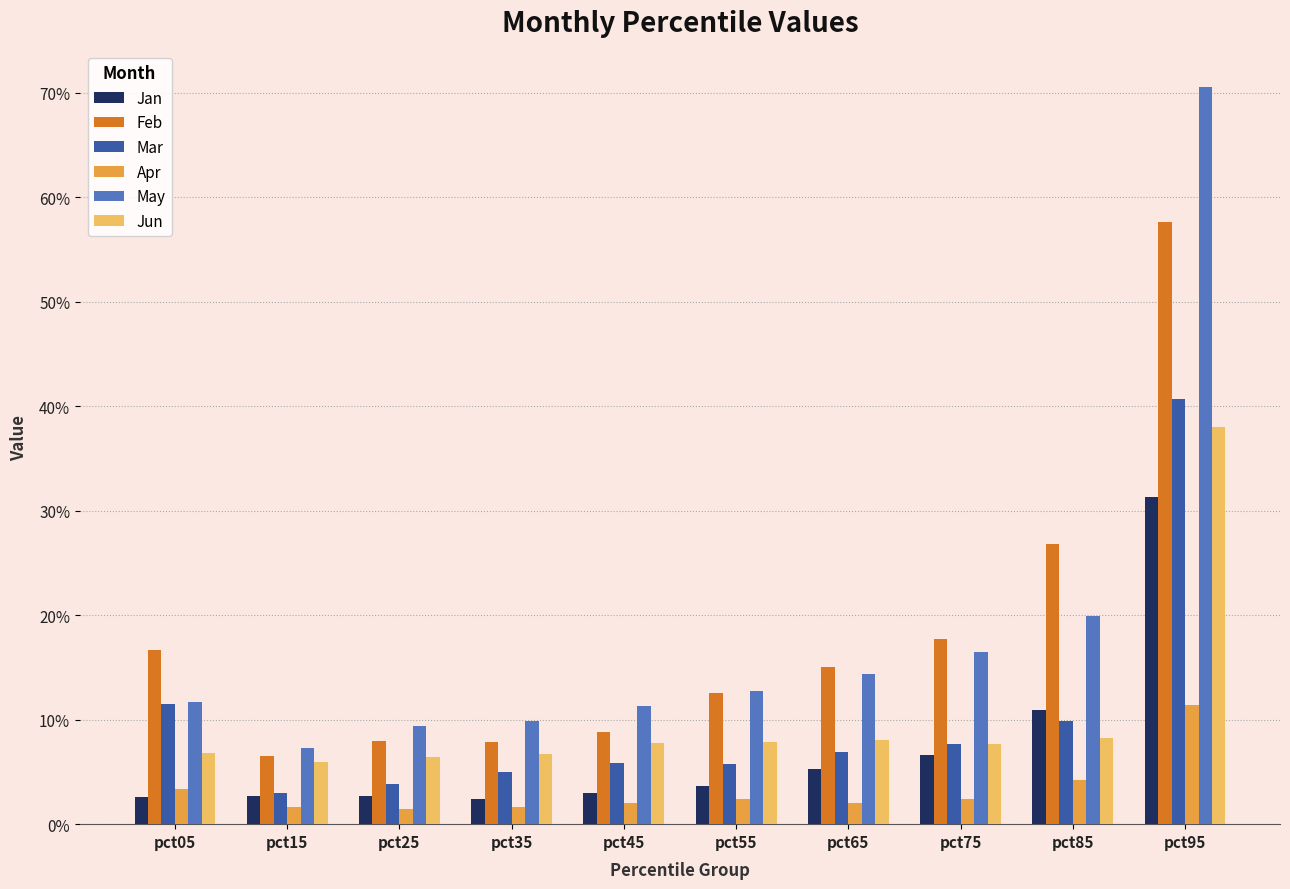

What is the greatest value displayed?

0.7